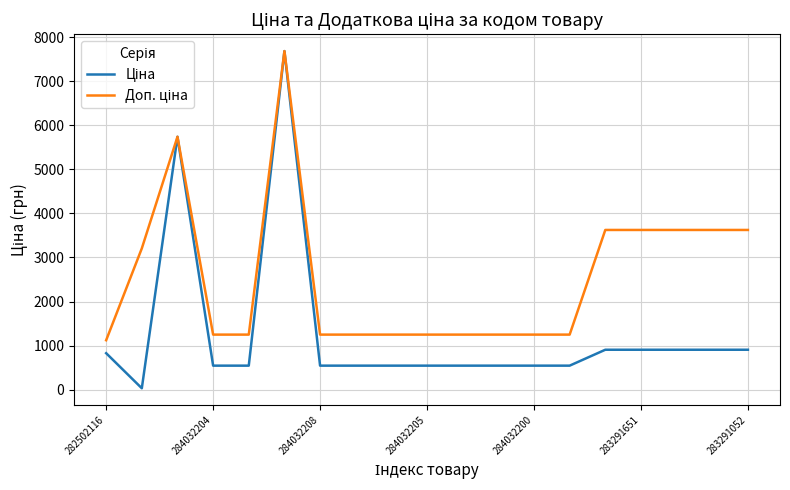

What is the maximum value shown in the chart?

7680.9